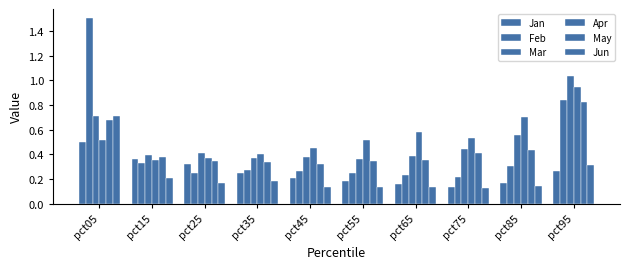

How many bars are there in total?

60